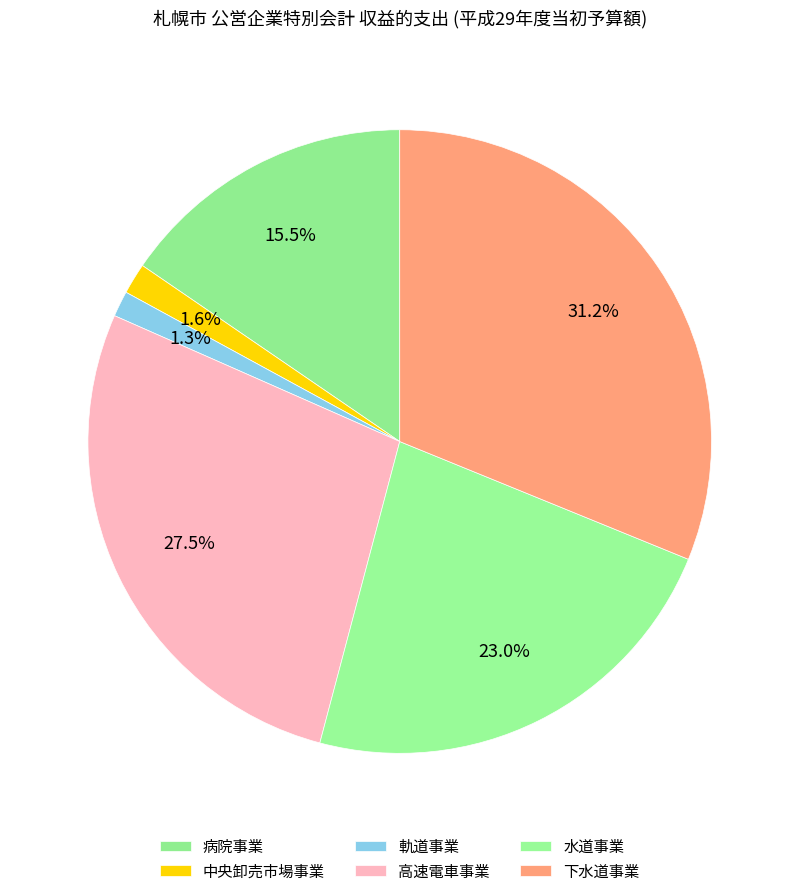

Which category has the biggest portion of the pie?

下水道事業